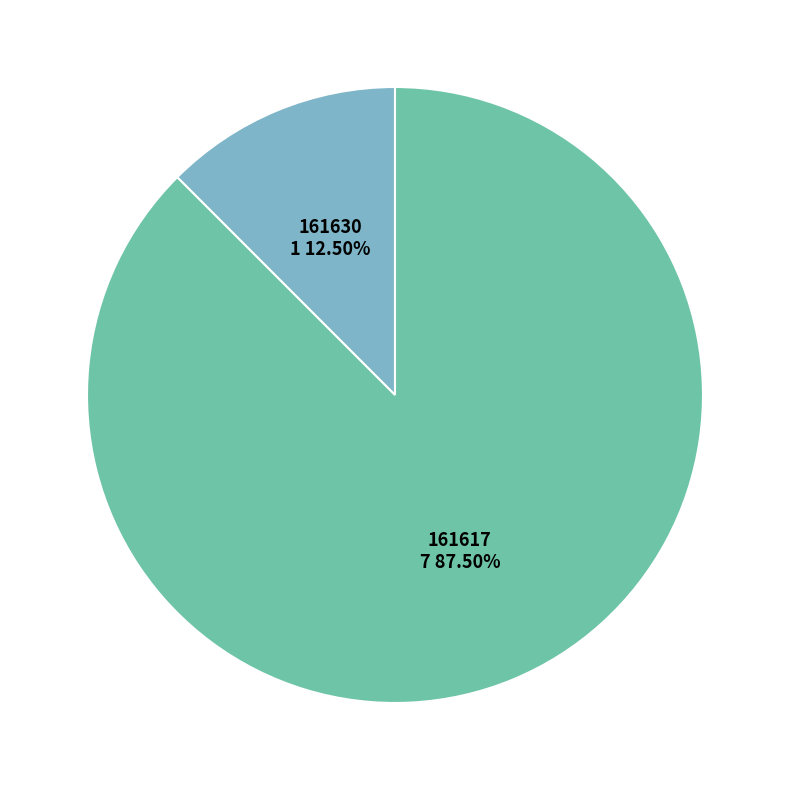

Does any single category account for the majority?

Yes